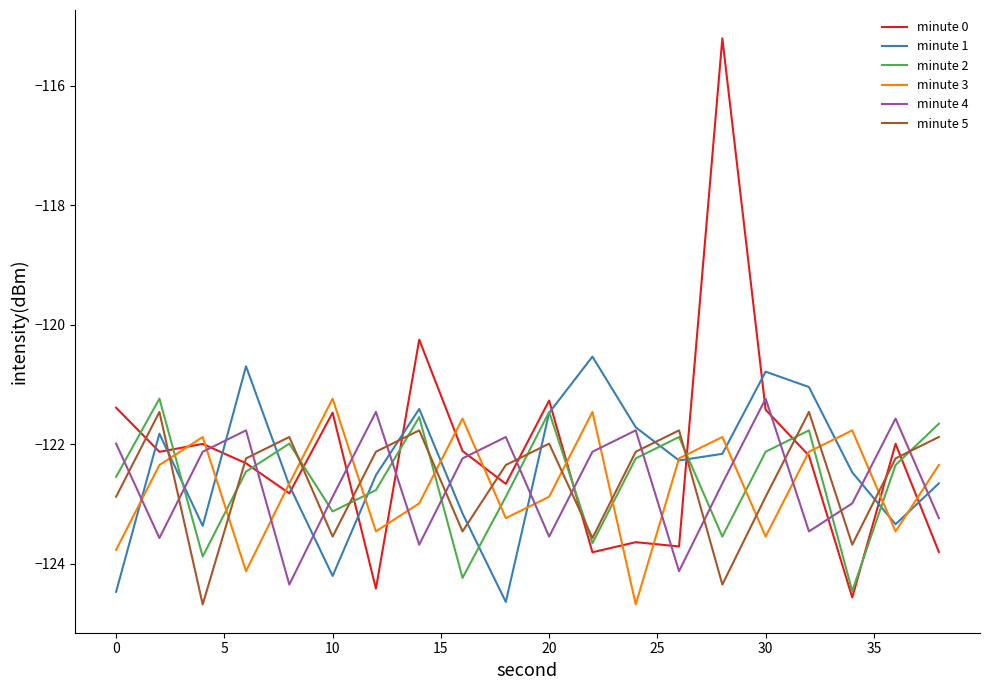

Does the chart display data point markers on the line(s)?

No